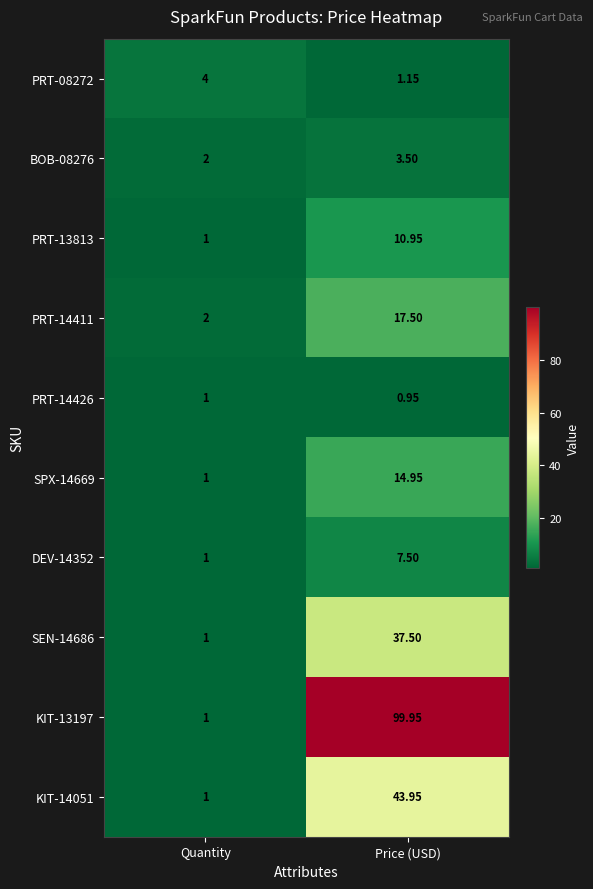

Which series has the largest range (max minus min)?

KIT-13197